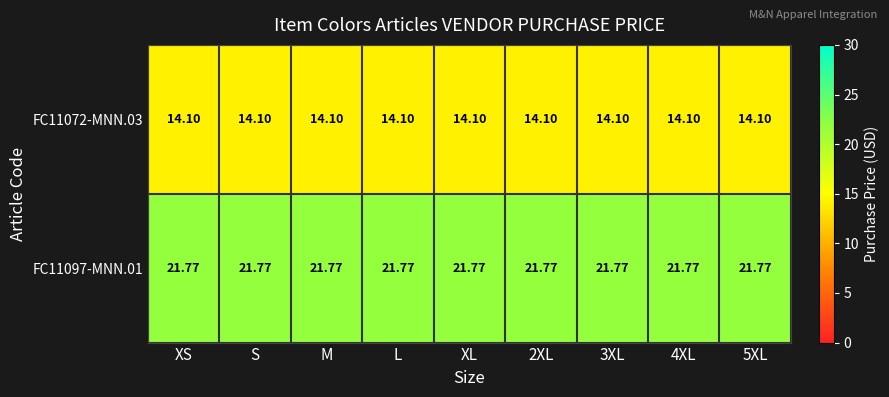

Between S and M, which series saw the biggest shift?

FC11072-MNN.03